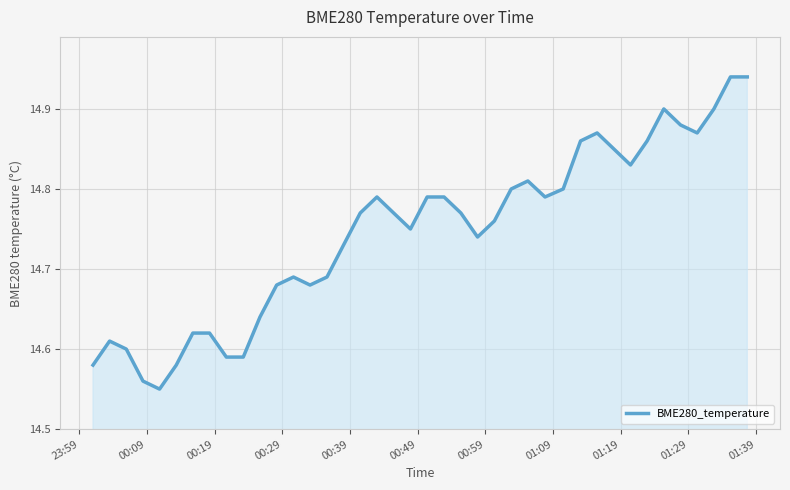

How many values are between 14 and 15?

40